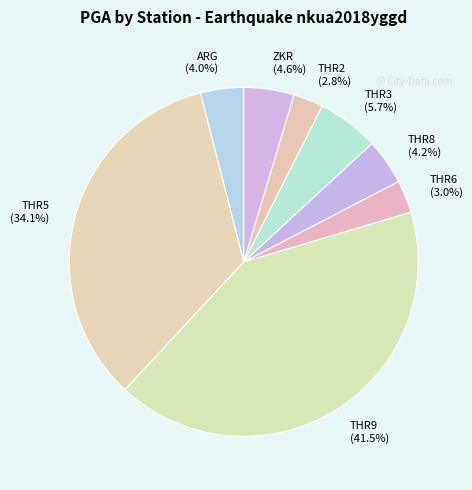

Does THR8 account for over 50% of the chart?

No